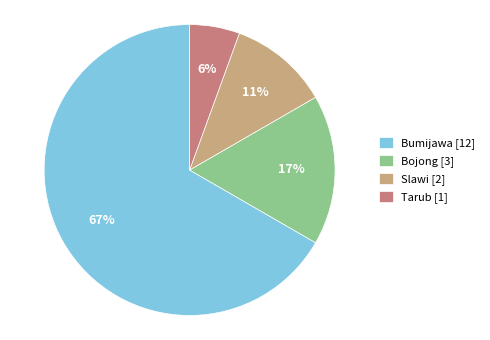

Count the number of slices in the pie.

4